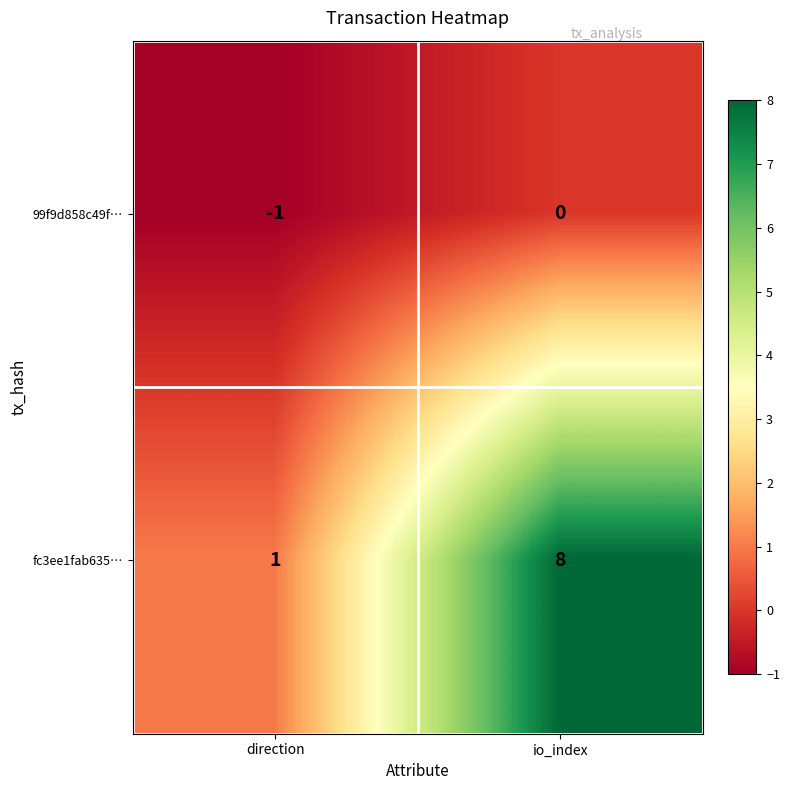

Which label corresponds to the largest value in the chart?

io_index